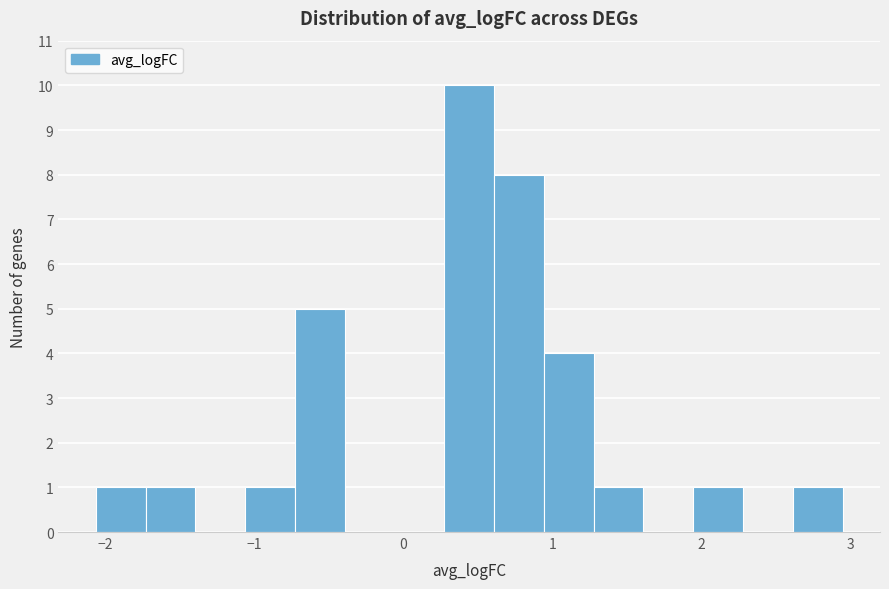

Around what value on the x-axis is the tallest bar? Give the approximate position of its centre, as read against the axis.

0.4